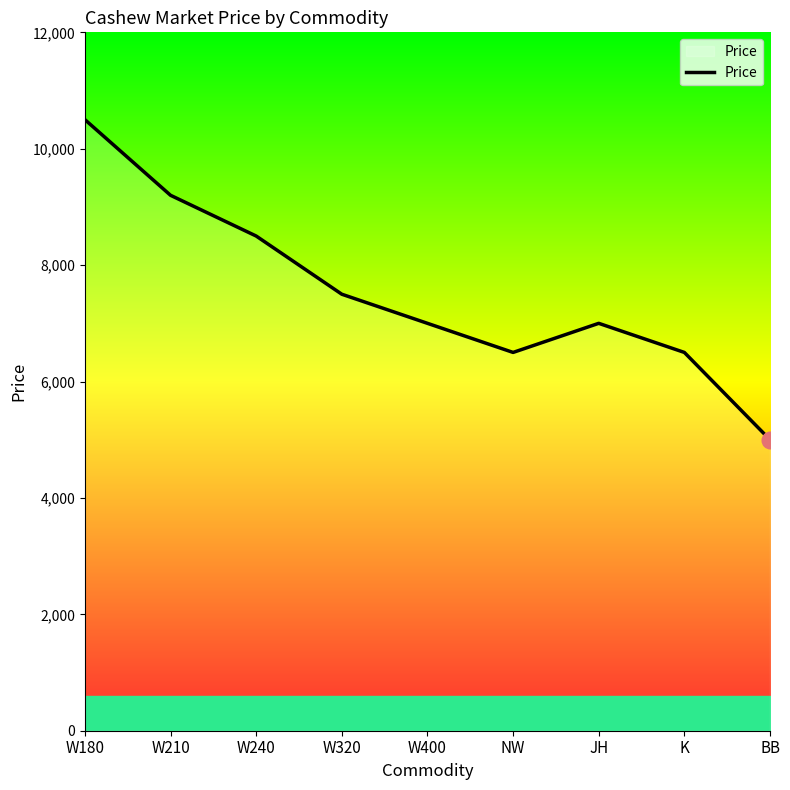

How many lines are shown in the chart?

1